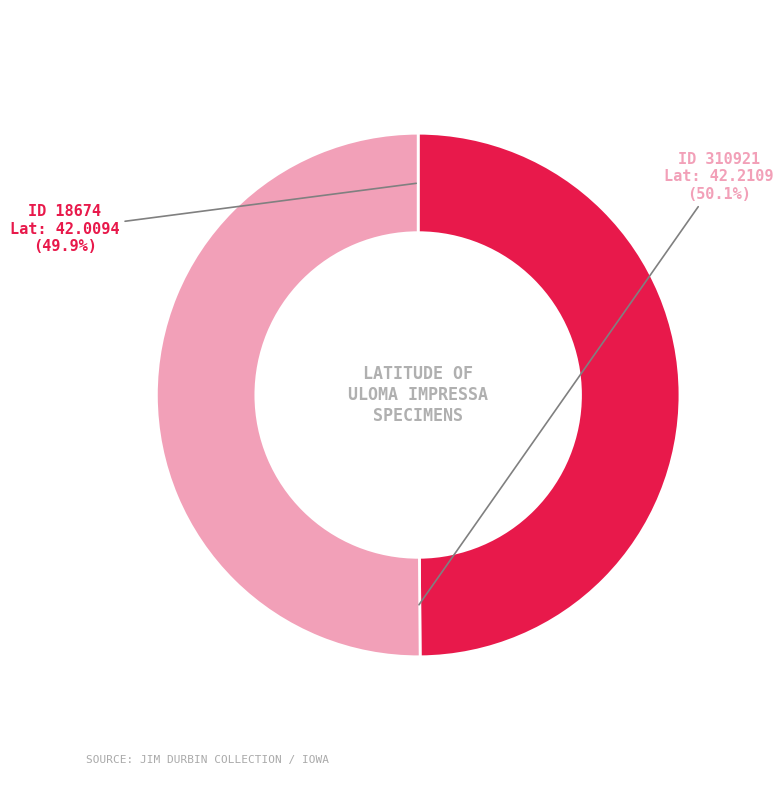

Is there a majority slice in this chart?

Yes